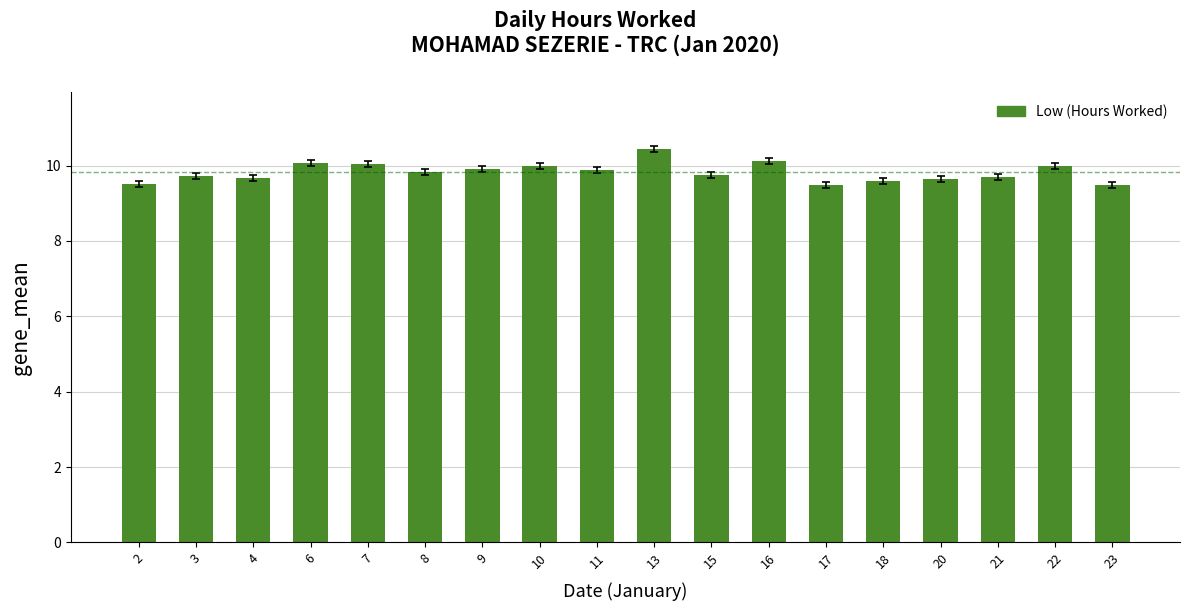

What is the value of the 3rd bar from the left?

9.7